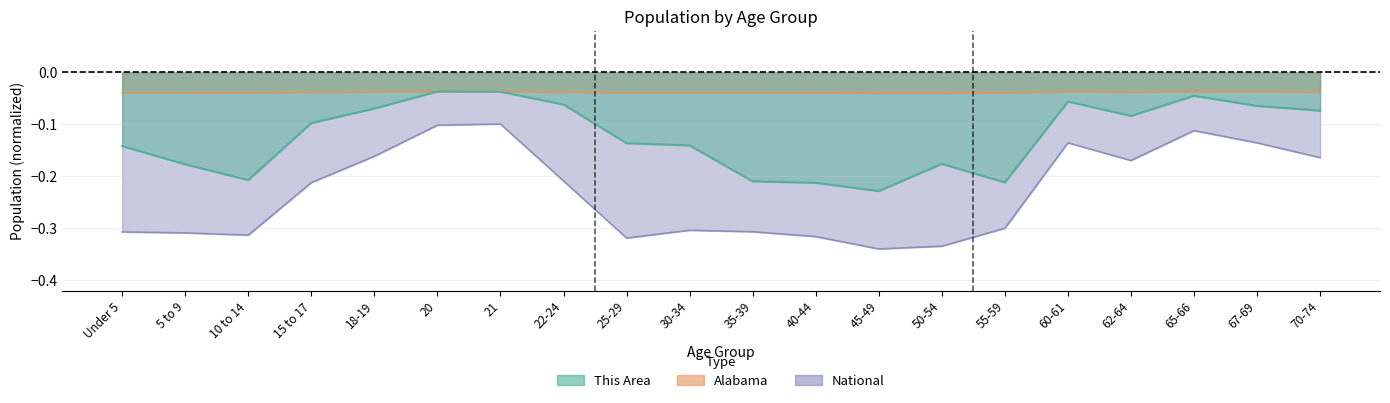

Which category has the highest value in the Alabama series?

21